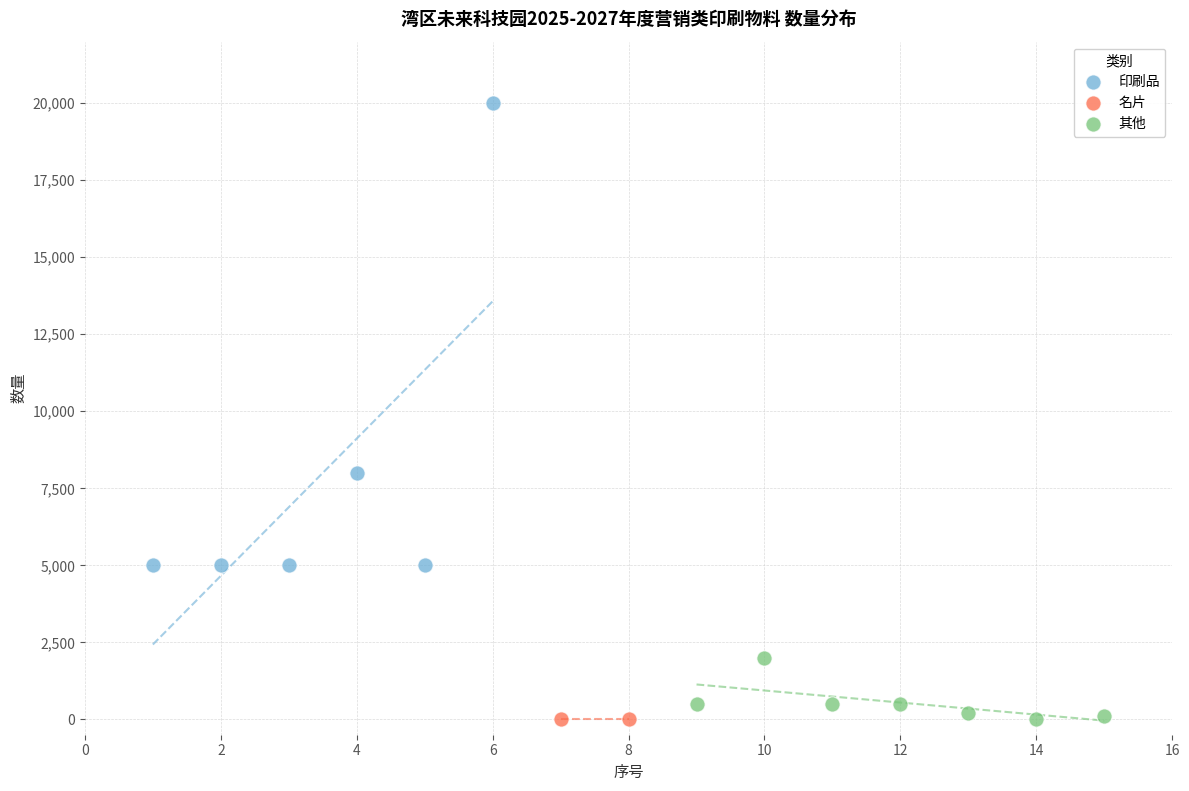

What are all the series names shown in the legend?

印刷品, 名片, 其他